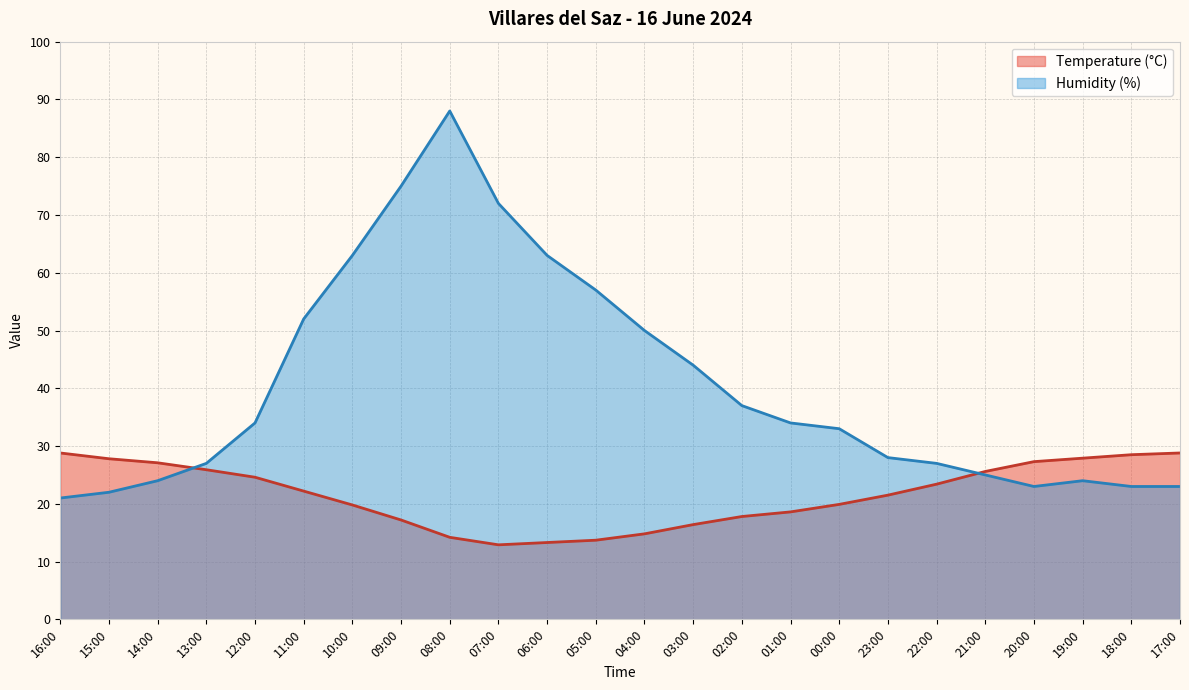

How many times do Humidity (%) and Temperature (°C) cross each other?

2